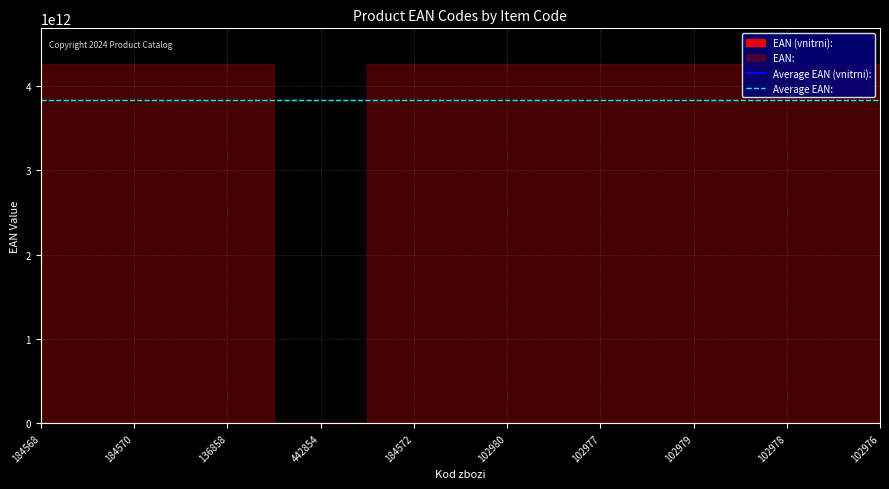

Which label corresponds to the largest value in the chart?

184568